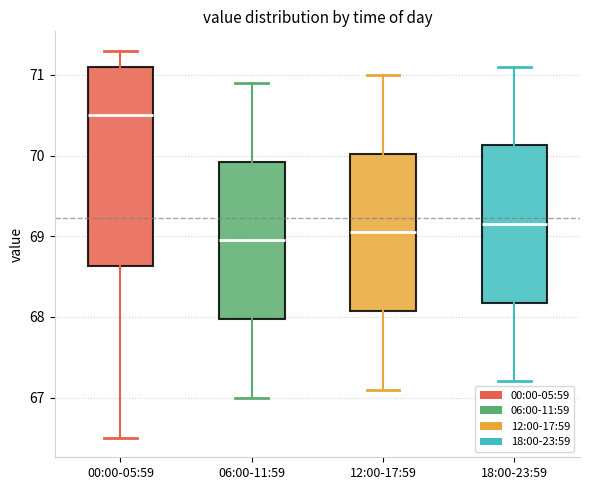

Reading left to right, read every box against the y-axis: the position of its median line, the range the box covers, and the ends of its whiskers. The values are not printed on the chart, so give them approximately, as read against the axis.

00:00-05:59: median 70.5, box 68.6 to 71.1, whiskers 66.5 to 71.3
06:00-11:59: median 69.0, box 68.0 to 69.9, whiskers 67.0 to 70.9
12:00-17:59: median 69.1, box 68.1 to 70.0, whiskers 67.1 to 71.0
18:00-23:59: median 69.2, box 68.2 to 70.1, whiskers 67.2 to 71.1